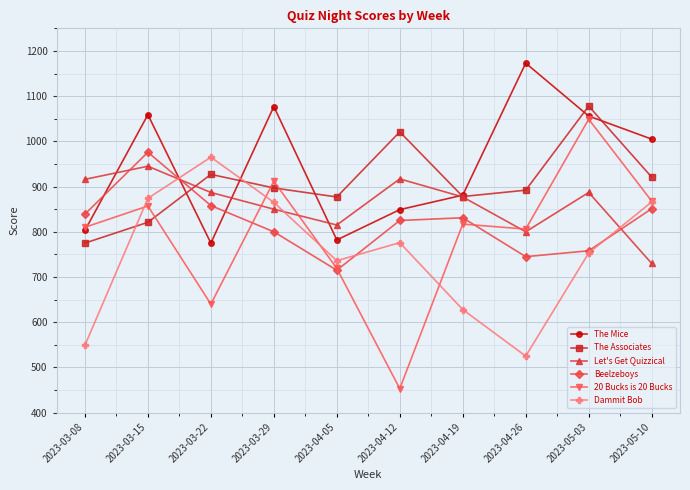

Which series has the largest range (max minus min)?

20 Bucks is 20 Bucks